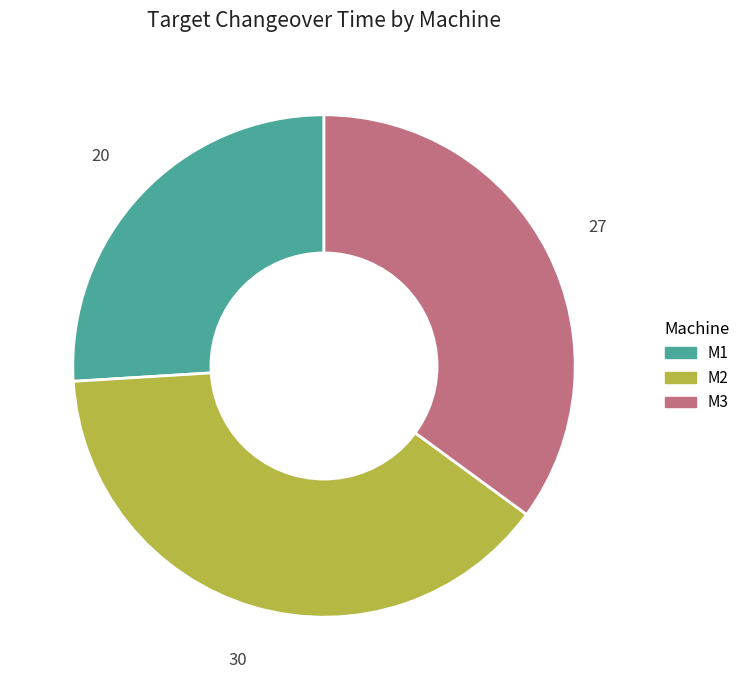

Between M1 and M3, which is larger?

M3